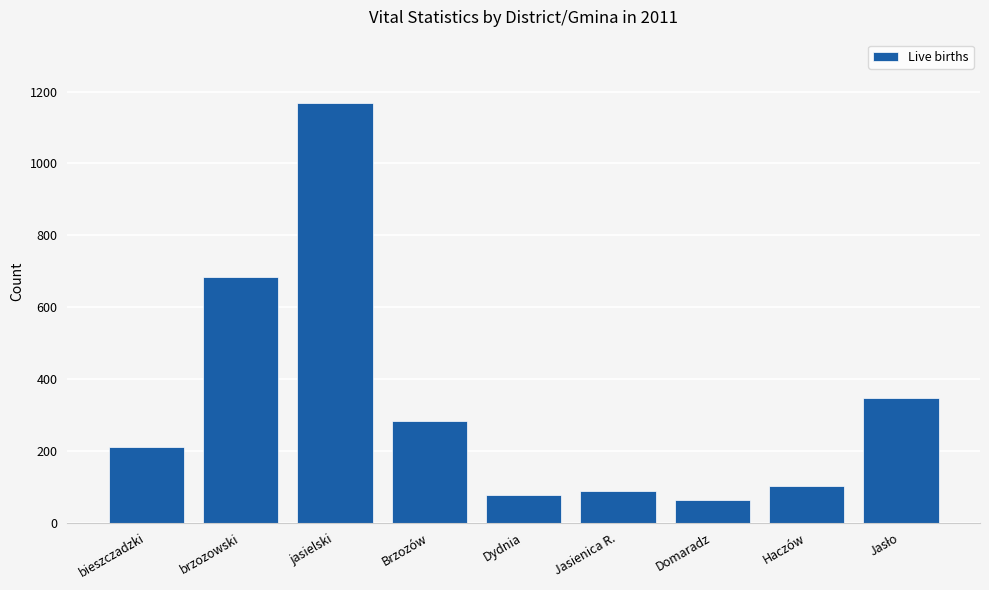

Does the chart contain stacked bars?

No